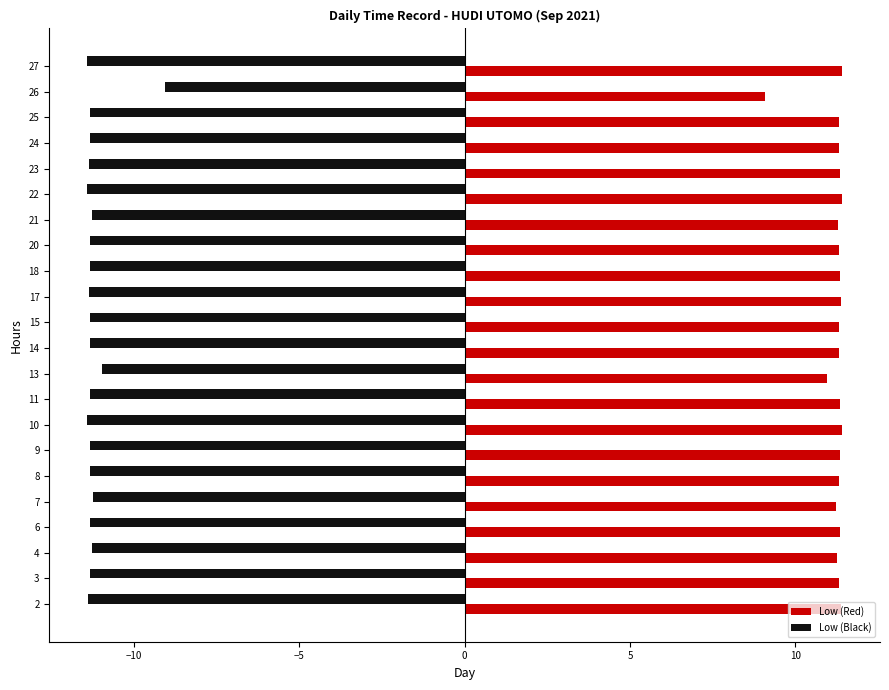

What is the maximum value shown in the chart?

11.4